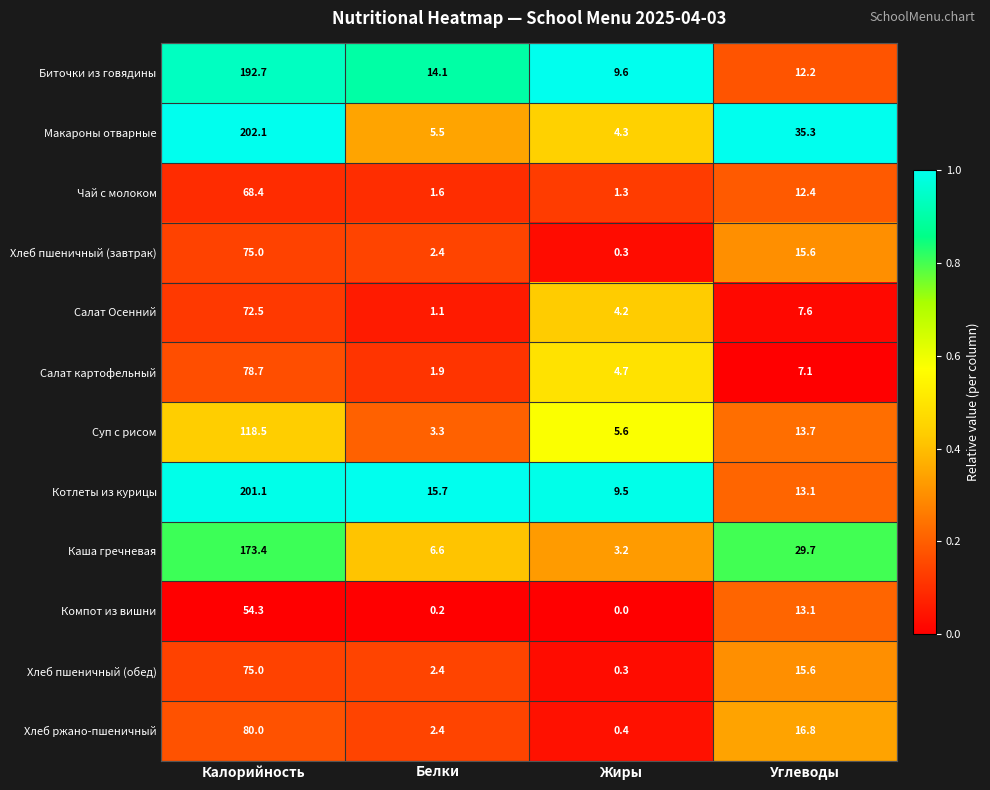

Between Калорийность and Жиры, which series saw the biggest shift?

Макароны отварные